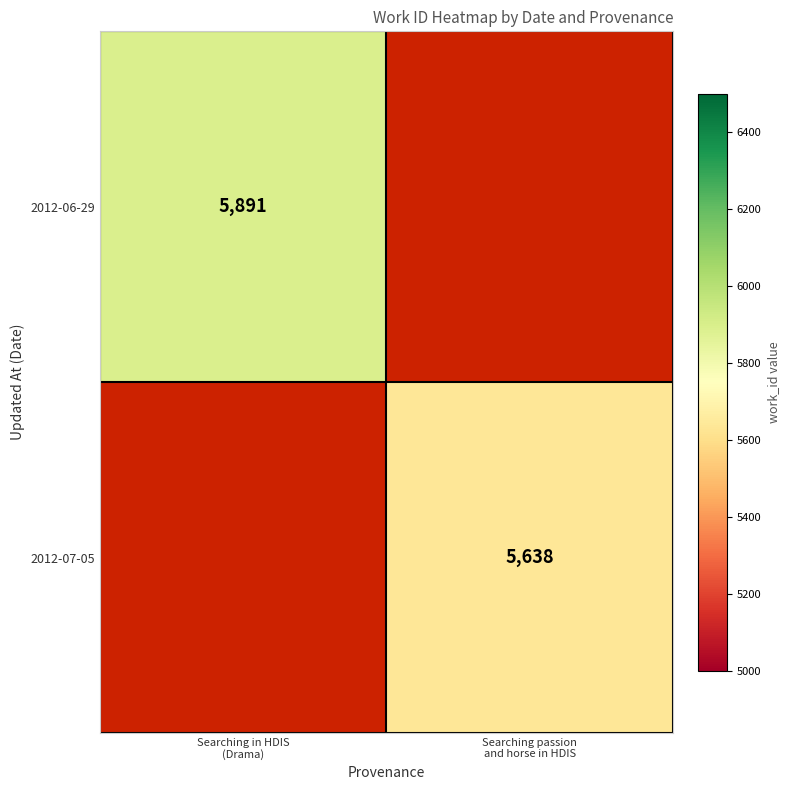

The value of 2012-07-05 at Searching passion and horse in HDIS is 5638.0. True or false?

True